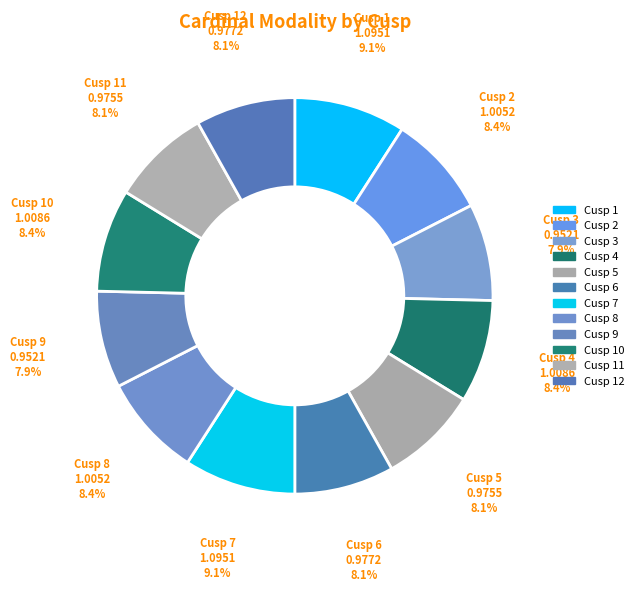

What percentage is the Cusp 1 slice, to the nearest percent?

9%